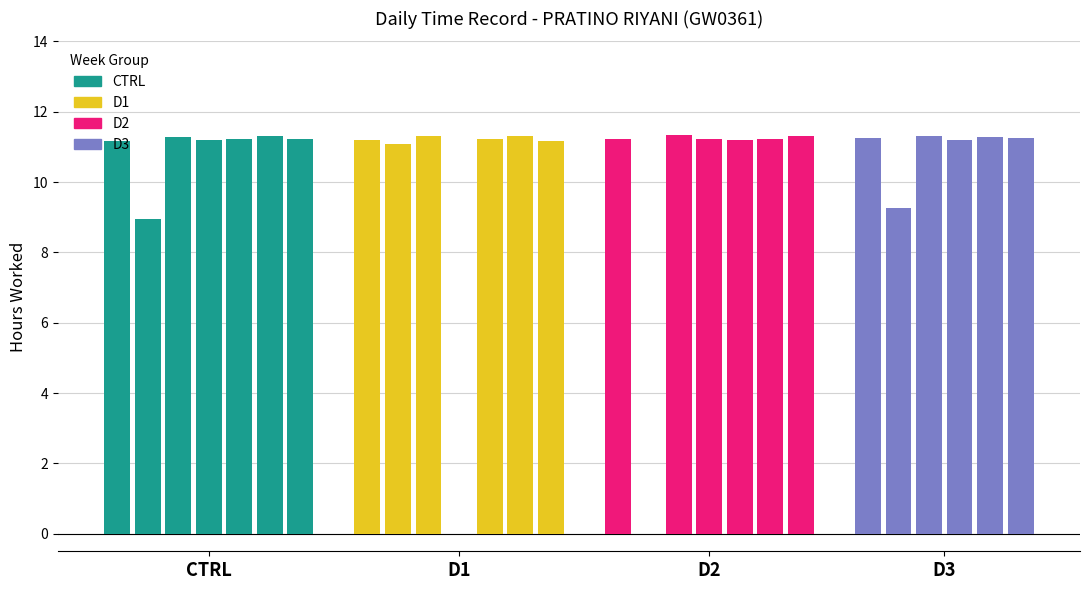

Reading left to right, list all the values displayed in this chart.

Normal Hours: 1=11.2	2=9.0	3=11.3	4=11.2	5=11.2	6=11.3	7=11.2	8=11.2	9=11.1	10=11.3	11=0.0	12=11.2	13=11.3	14=11.2	15=11.2	16=0.0	17=11.3	18=11.2	19=11.2	20=11.2	21=11.3	22=11.2	23=9.3	24=11.3	25=11.2	26=11.3	27=11.3
Break Total: 1=0.0	2=0.0	3=0.0	4=0.0	5=0.0	6=0.0	7=0.0	8=0.0	9=0.0	10=0.0	11=0.0	12=0.0	13=0.0	14=0.0	15=0.0	16=0.0	17=0.0	18=0.0	19=0.0	20=0.0	21=0.0	22=0.0	23=0.0	24=0.0	25=0.0	26=0.0	27=0.0